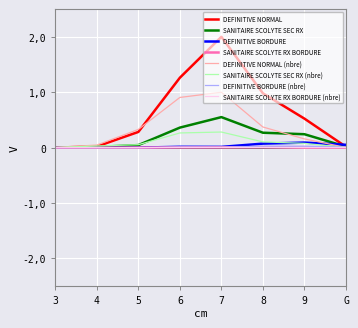

Which category has the lowest value across all series?

3